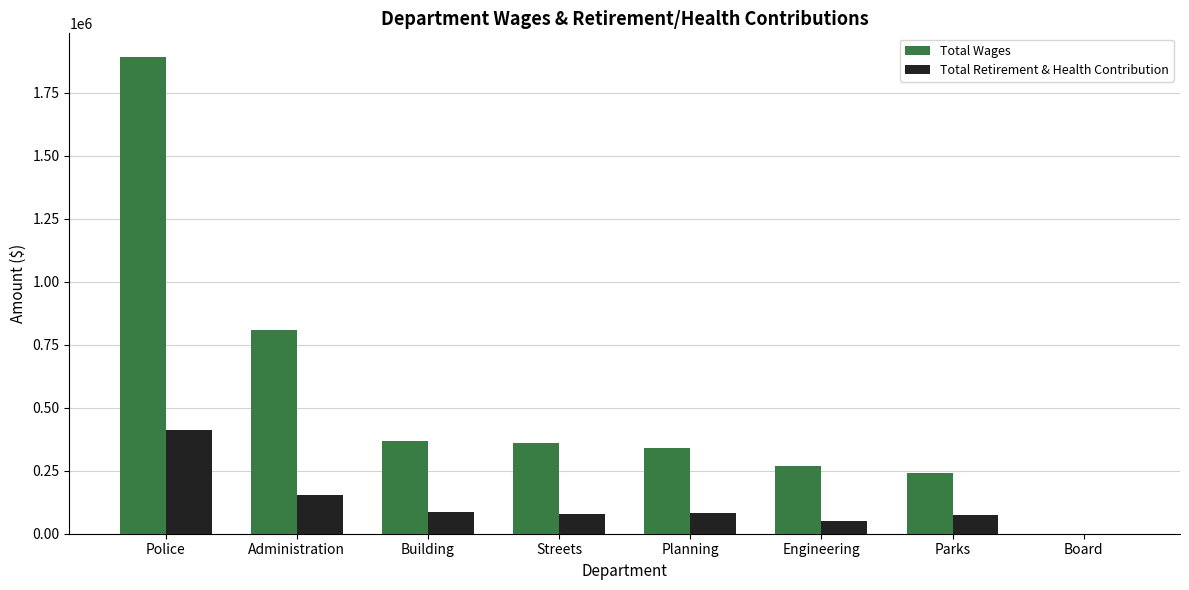

Is it true that Total Retirement & Health Contribution equals 153154 at Administration?

True